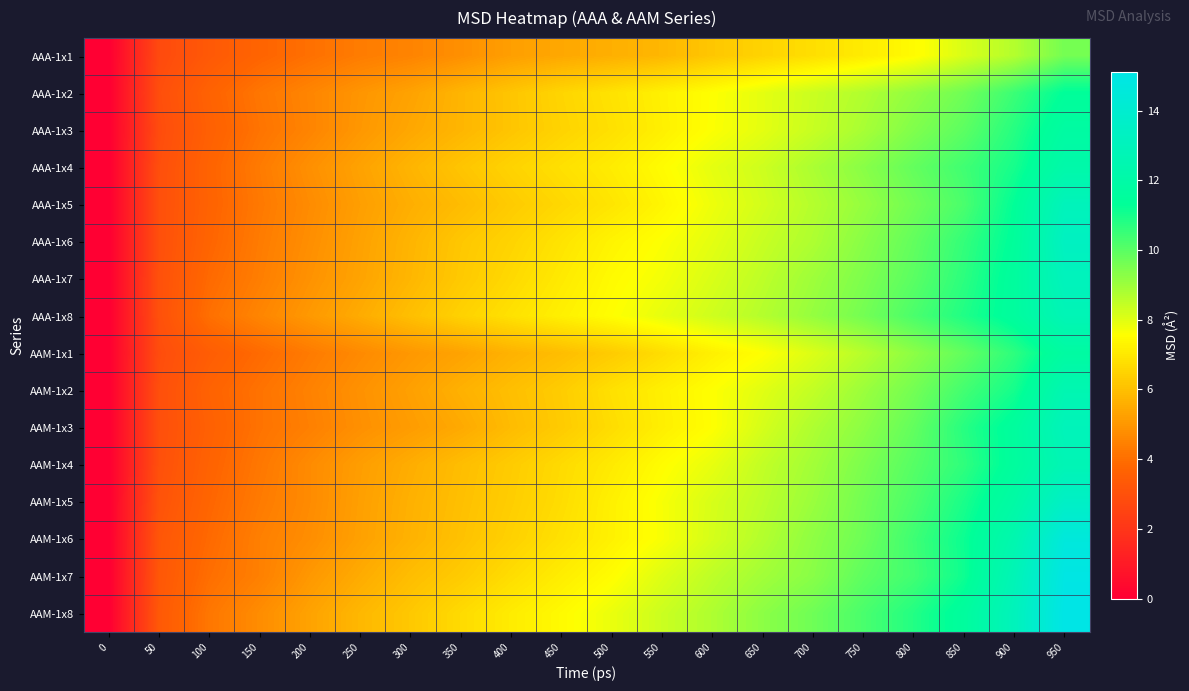

Reading left to right, transcribe all the data shown in this chart.

AAA-1x1: 0=0.0	50=2.8	100=3.3	150=3.7	200=4.0	250=4.3	300=4.5	350=4.8	400=5.2	450=5.4	500=5.6	550=5.8	600=6.2	650=6.5	700=6.8	750=7.1	800=7.5	850=8.1	900=8.7	950=9.6
AAA-1x2: 0=0.0	50=2.9	100=3.7	150=4.2	200=4.6	250=5.0	300=5.3	350=5.8	400=6.1	450=6.5	500=6.9	550=7.2	600=7.6	650=8.0	700=8.3	750=8.7	800=9.2	850=9.7	900=10.5	950=11.4
AAA-1x3: 0=0.0	50=2.8	100=3.6	150=4.1	200=4.5	250=5.0	300=5.4	350=5.8	400=6.1	450=6.5	500=6.8	550=7.2	600=7.6	650=8.0	700=8.4	750=8.8	800=9.4	850=10.0	900=10.8	950=11.8
AAA-1x4: 0=0.0	50=2.9	100=3.7	150=4.3	200=4.8	250=5.3	300=5.7	350=6.1	400=6.5	450=6.8	500=7.1	550=7.5	600=7.9	650=8.3	700=8.8	750=9.3	800=9.9	850=10.4	900=11.0	950=12.2
AAA-1x5: 0=0.0	50=3.0	100=3.7	150=4.3	200=4.7	250=5.2	300=5.6	350=5.9	400=6.3	450=6.6	500=6.9	550=7.3	600=7.8	650=8.2	700=8.7	750=9.1	800=9.7	850=10.2	900=11.3	950=13.0
AAA-1x6: 0=0.0	50=3.0	100=3.7	150=4.3	200=4.8	250=5.3	300=5.7	350=6.2	400=6.5	450=6.9	500=7.3	550=7.6	600=8.0	650=8.4	700=8.8	750=9.3	800=9.9	850=10.6	900=11.4	950=13.3
AAA-1x7: 0=0.0	50=3.0	100=3.9	150=4.4	200=4.9	250=5.3	300=5.8	350=6.2	400=6.6	450=7.1	500=7.5	550=7.7	600=8.1	650=8.5	700=9.0	750=9.5	800=10.0	850=10.7	900=11.6	950=13.1
AAA-1x8: 0=0.0	50=3.0	100=4.0	150=4.6	200=5.1	250=5.5	300=6.0	350=6.5	400=6.8	450=7.2	500=7.6	550=7.9	600=8.3	650=8.7	700=9.1	750=9.6	800=10.2	850=10.9	900=11.6	950=12.8
AAM-1x1: 0=0.0	50=2.9	100=3.5	150=3.9	200=4.3	250=4.7	300=5.0	350=5.3	400=5.7	450=6.0	500=6.3	550=6.7	600=7.2	650=7.6	700=8.1	750=8.6	800=9.3	850=9.9	900=10.7	950=11.8
AAM-1x2: 0=0.0	50=3.0	100=3.7	150=4.1	200=4.5	250=4.9	300=5.2	350=5.6	400=6.0	450=6.3	500=6.8	550=7.2	600=7.6	650=8.0	700=8.5	750=9.0	800=9.6	850=10.3	900=11.0	950=12.5
AAM-1x3: 0=0.0	50=2.9	100=3.6	150=4.1	200=4.4	250=4.8	300=5.1	350=5.5	400=5.9	450=6.3	500=6.7	550=7.2	600=7.6	650=8.2	700=8.8	750=9.3	800=9.9	850=10.7	900=11.6	950=12.9
AAM-1x4: 0=0.0	50=3.0	100=3.7	150=4.2	200=4.7	250=5.2	300=5.6	350=6.0	400=6.3	450=6.7	500=7.1	550=7.5	600=7.9	650=8.5	700=8.9	750=9.5	800=10.1	850=10.6	900=11.6	950=12.7
AAM-1x5: 0=0.0	50=3.1	100=3.8	150=4.3	200=4.7	250=5.2	300=5.6	350=6.0	400=6.4	450=6.7	500=7.2	550=7.7	600=8.2	650=8.6	700=9.1	750=9.6	800=10.2	850=10.9	900=11.9	950=13.5
AAM-1x6: 0=0.0	50=3.2	100=3.9	150=4.4	200=4.8	250=5.3	300=5.7	350=6.1	400=6.4	450=6.8	500=7.2	550=7.7	600=8.2	650=8.7	700=9.2	750=9.7	800=10.4	850=11.2	900=12.4	950=14.6
AAM-1x7: 0=0.0	50=3.3	100=4.0	150=4.4	200=5.0	250=5.5	300=6.0	350=6.3	400=6.7	450=7.1	500=7.5	550=8.1	600=8.5	650=8.9	700=9.3	750=9.9	800=10.4	850=11.1	900=12.8	950=15.0
AAM-1x8: 0=0.0	50=3.3	100=4.2	150=4.8	200=5.3	250=5.8	300=6.2	350=6.7	400=7.1	450=7.5	500=7.9	550=8.3	600=8.8	650=9.3	700=9.7	750=10.2	800=10.8	850=11.6	900=13.0	950=15.1